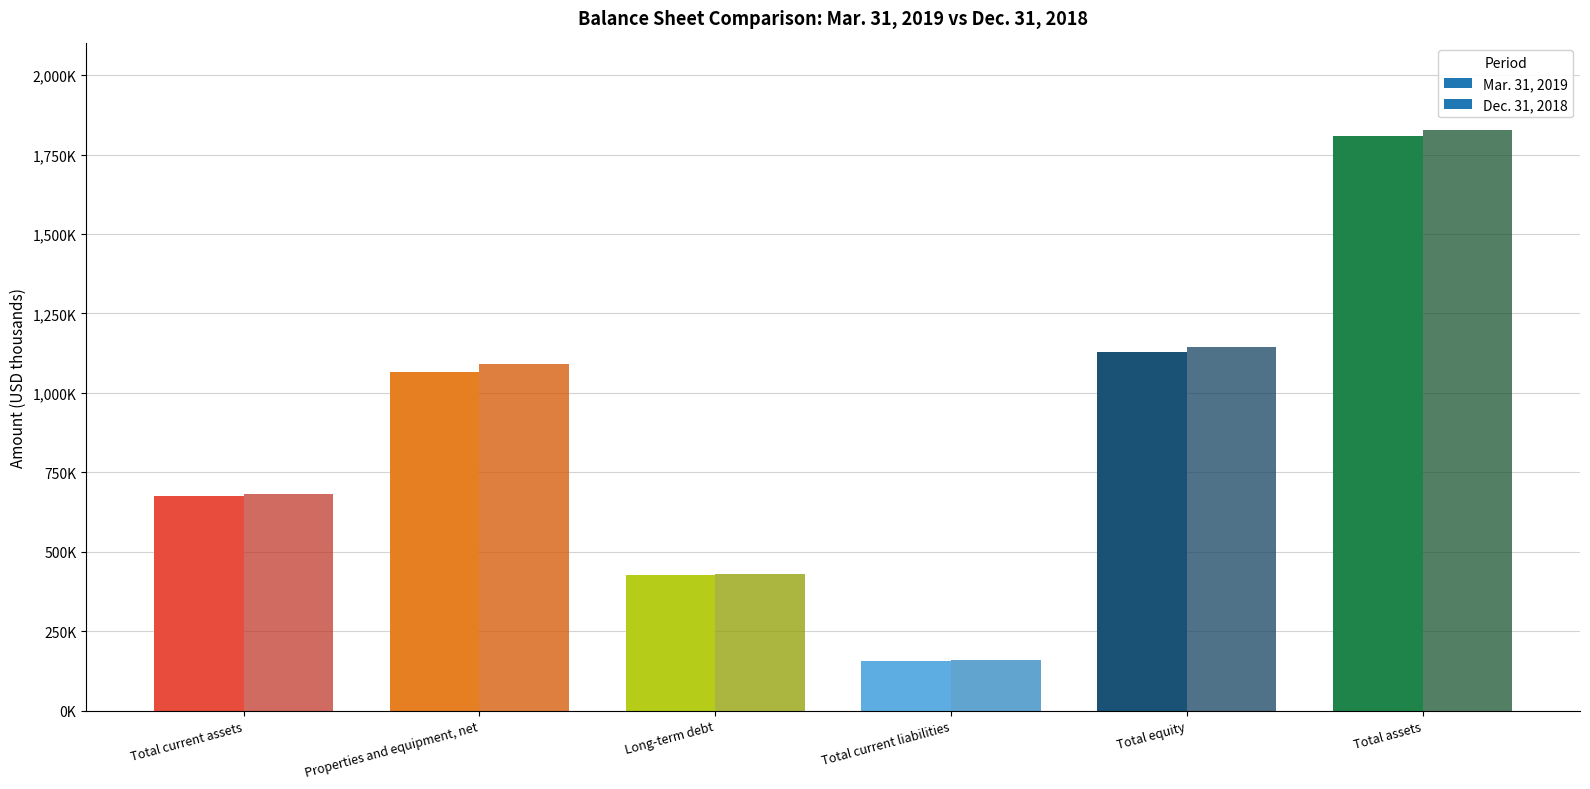

Which has a higher value, Properties and equipment, net or Total current liabilities?

Properties and equipment, net